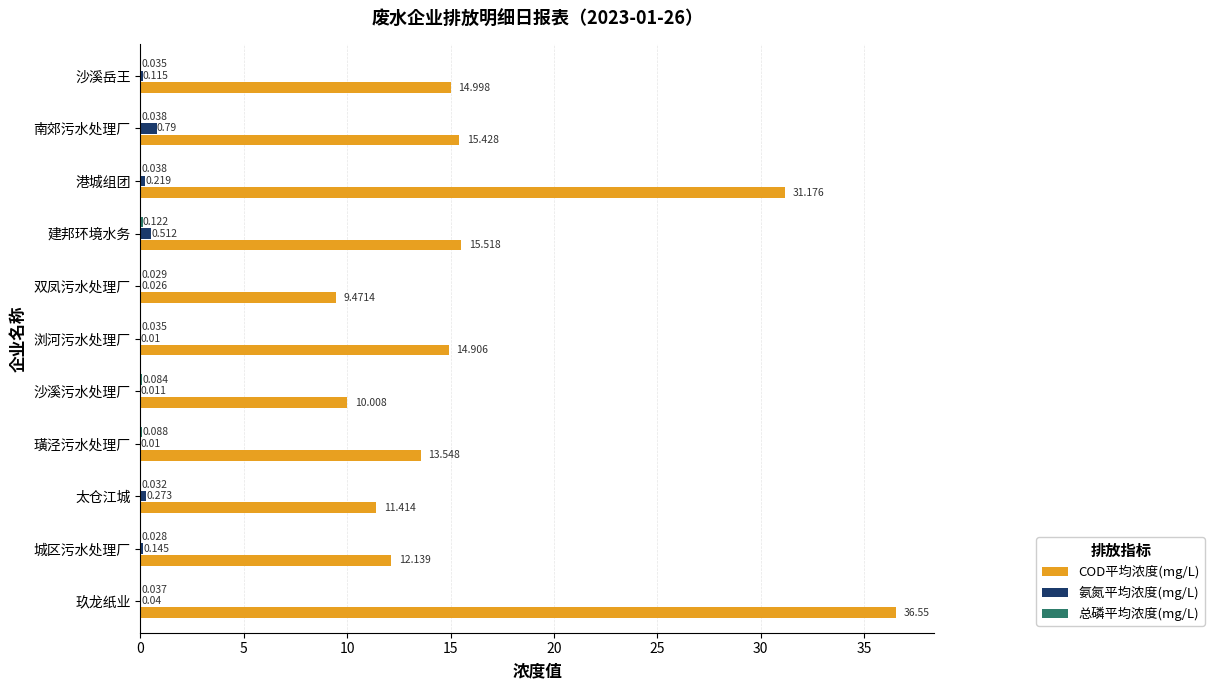

Which series changed the most between 璜泾污水处理厂 and 港城组团?

COD平均浓度(mg/L)